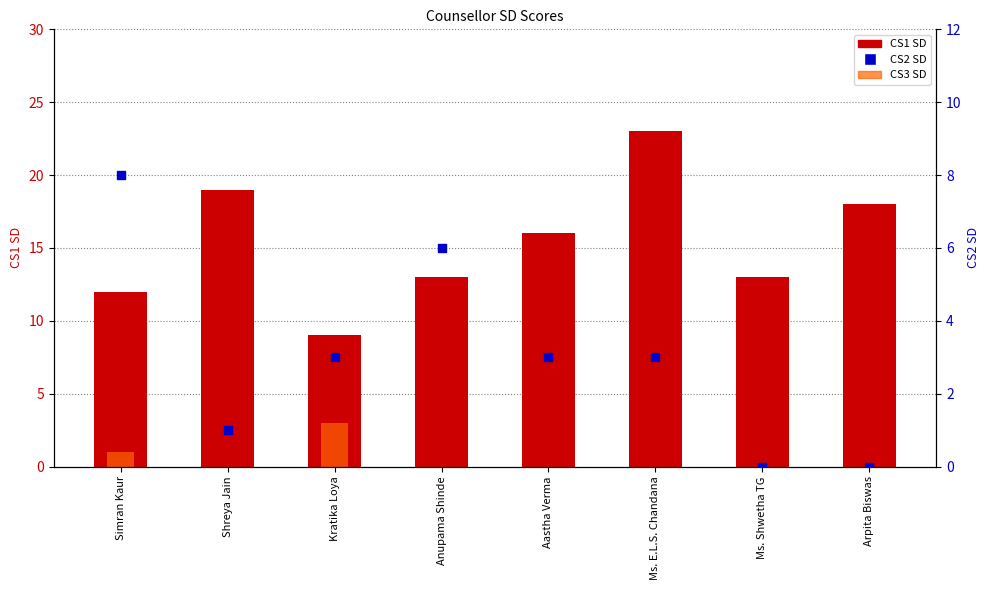

At which category is the sum across all series the highest?

Ms. E.L.S. Chandana